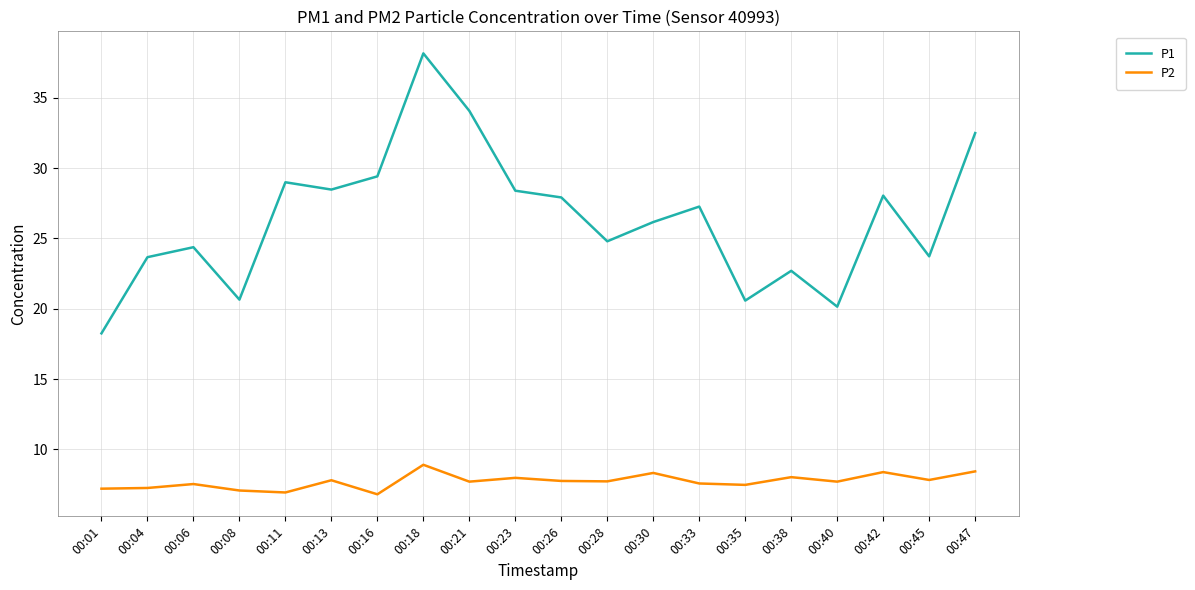

Which series has the widest spread of values?

P1